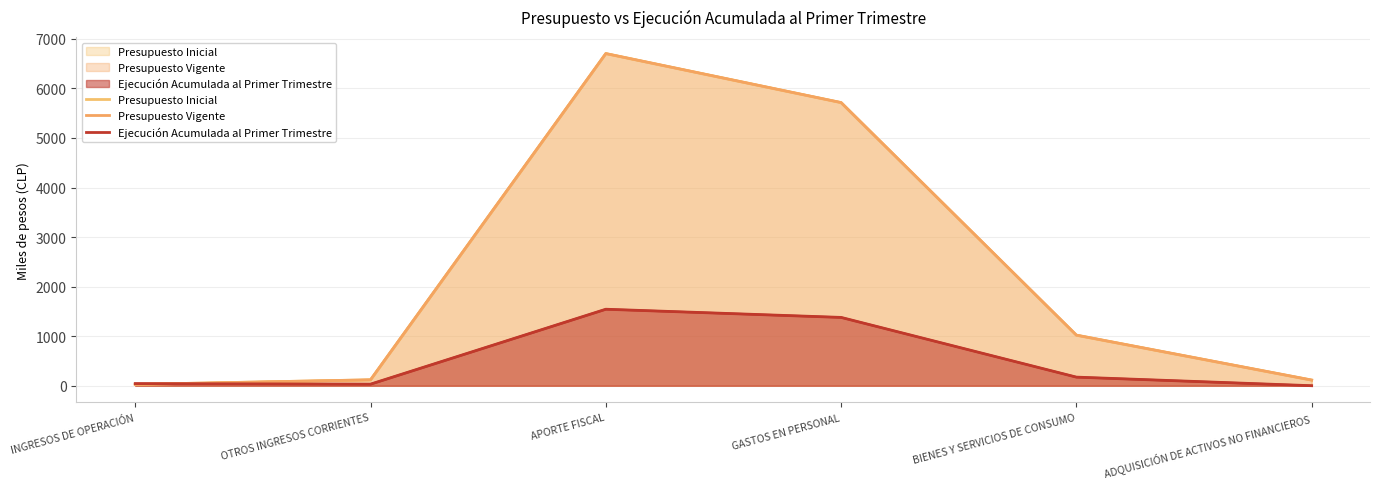

At how many categories does at least one series exceed 2858?

2